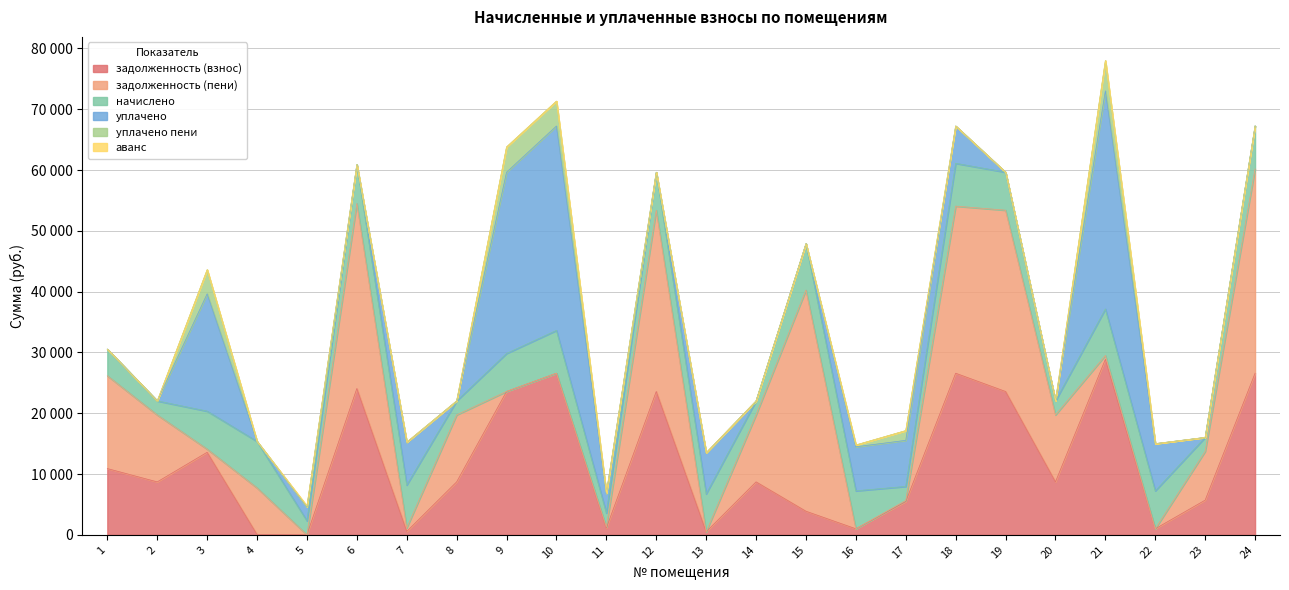

Which series has the largest range (max minus min)?

уплачено